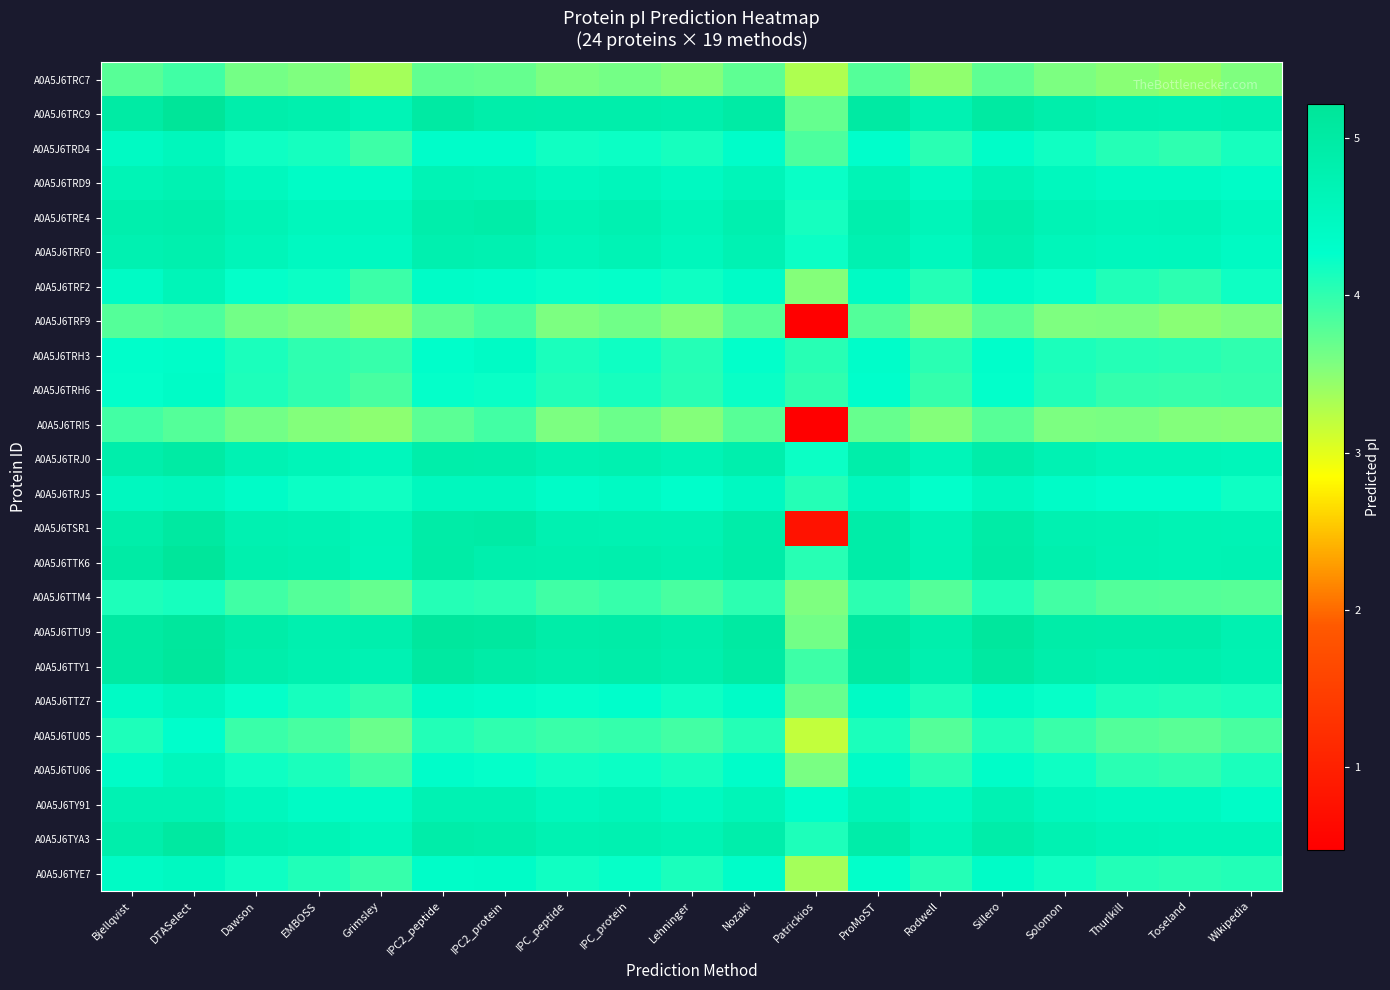

What is the total value across all series at DTASelect?

110.8